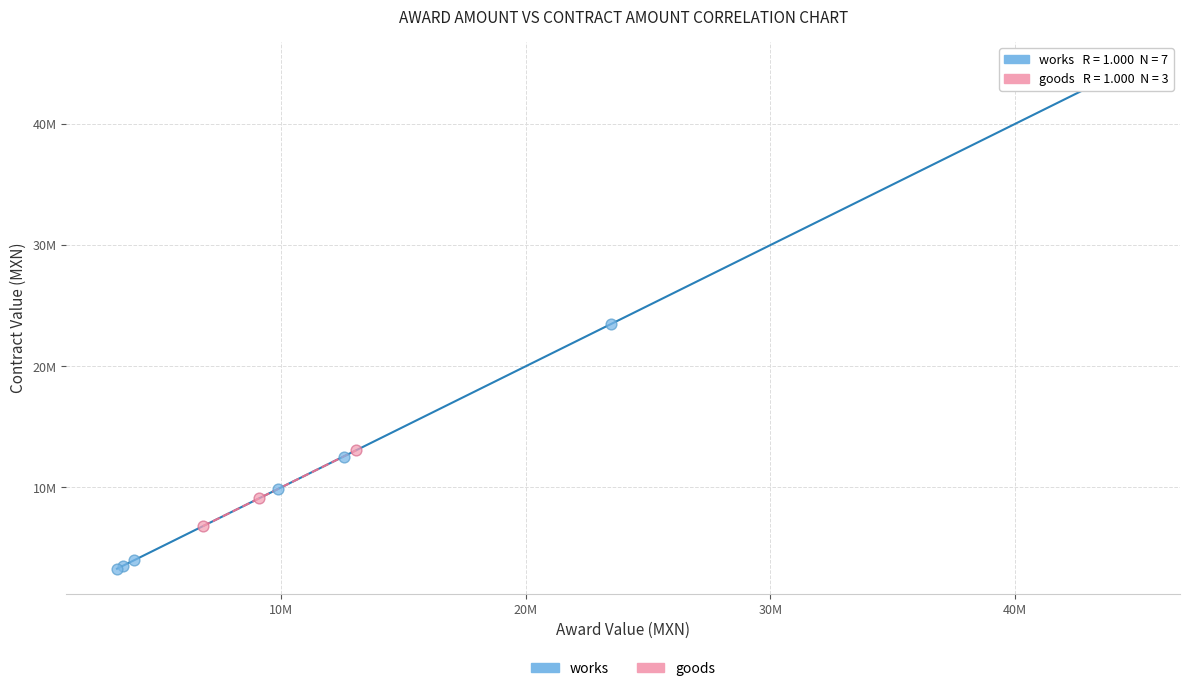

Which series reaches the minimum Y coordinate?

works